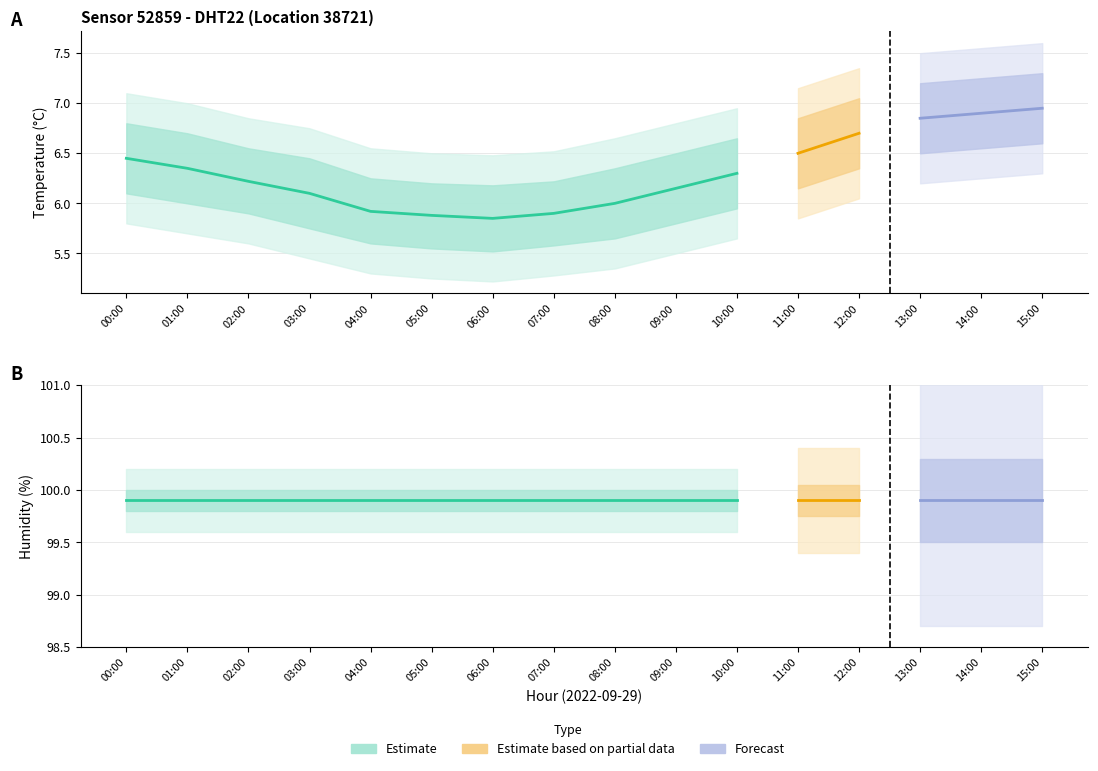

Reading left to right, extract all data points from this chart.

temperature: 6.5	6.3	6.2	6.1	5.9	5.9	5.8	5.9	6.0	6.2	6.3	6.5	6.7	6.8	6.9	7.0
temp_upper: 6.8	6.7	6.5	6.5	6.2	6.2	6.2	6.2	6.3	6.5	6.7	6.8	7.0	7.2	7.2	7.3
temp_lower: 6.1	6.0	5.9	5.8	5.6	5.5	5.5	5.6	5.7	5.8	6.0	6.2	6.3	6.5	6.5	6.6
temp_upper2: 7.1	7.0	6.8	6.8	6.5	6.5	6.5	6.5	6.7	6.8	7.0	7.2	7.3	7.5	7.5	7.6
temp_lower2: 5.8	5.7	5.6	5.5	5.3	5.2	5.2	5.3	5.3	5.5	5.7	5.8	6.0	6.2	6.2	6.3
humidity: 99.9	99.9	99.9	99.9	99.9	99.9	99.9	99.9	99.9	99.9	99.9	99.9	99.9	99.9	99.9	99.9